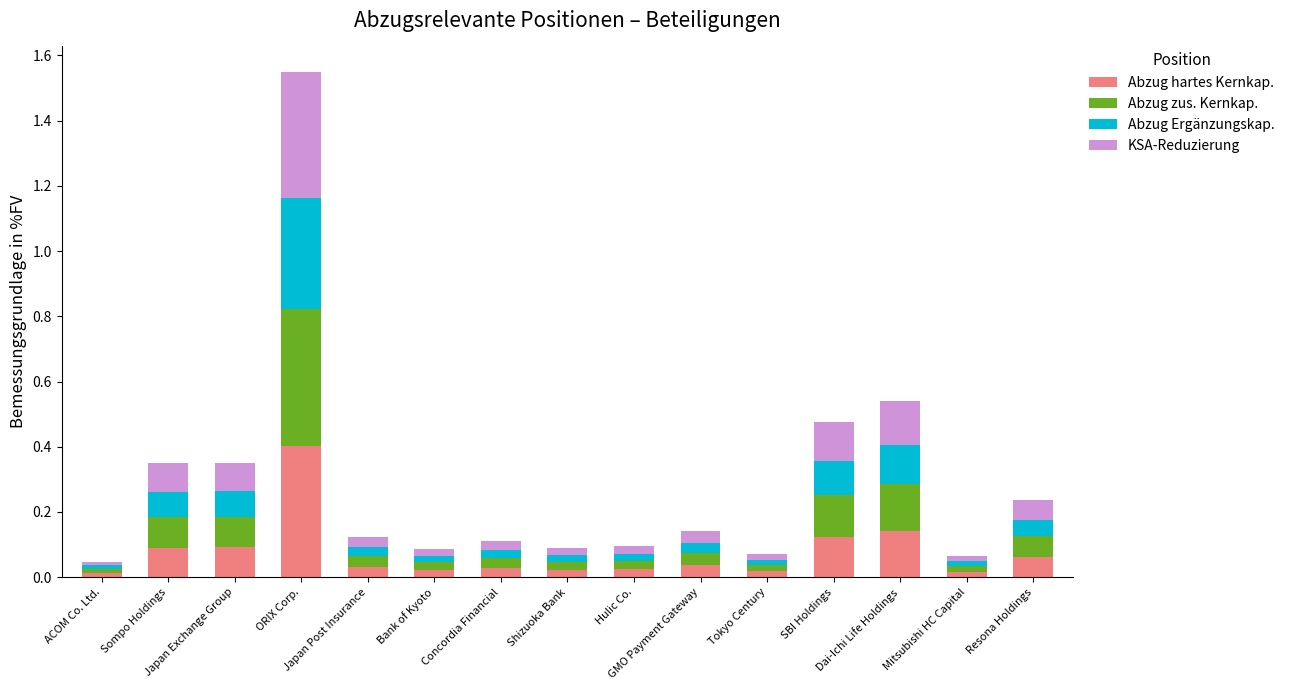

At which label is Abzug zus. Kernkap. closest to 0?

ACOM Co. Ltd.